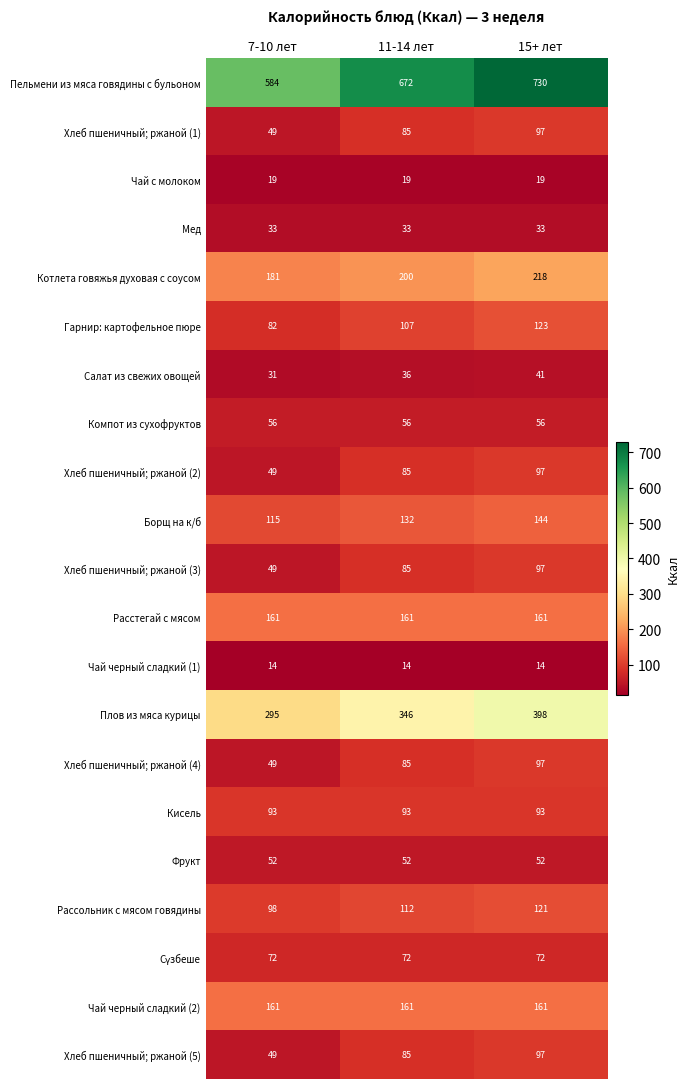

What is the difference between the highest and lowest values at 11-14 лет?

658